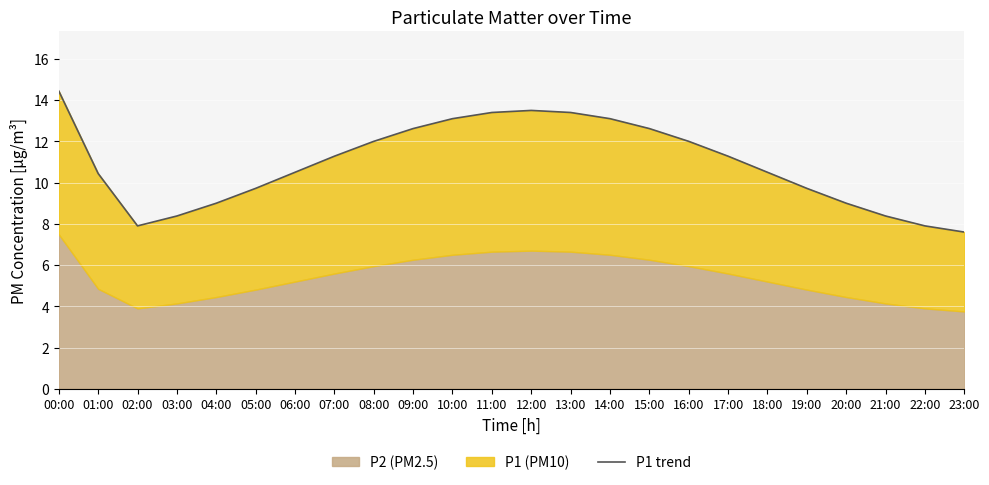

Rank the categories by value from lowest to highest.

23:00, 02:00, 22:00, 03:00, 21:00, 04:00, 20:00, 05:00, 19:00, 01:00, 06:00, 18:00, 07:00, 17:00, 08:00, 16:00, 09:00, 15:00, 10:00, 14:00, 11:00, 13:00, 12:00, 00:00